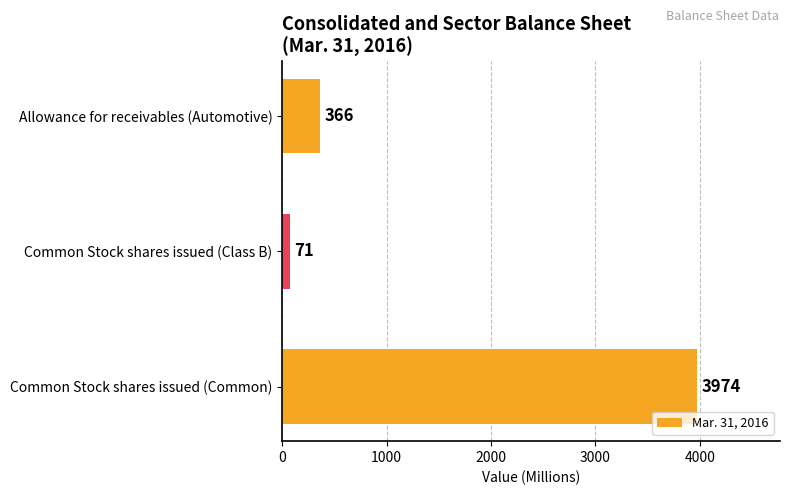

Does the chart contain stacked bars?

No